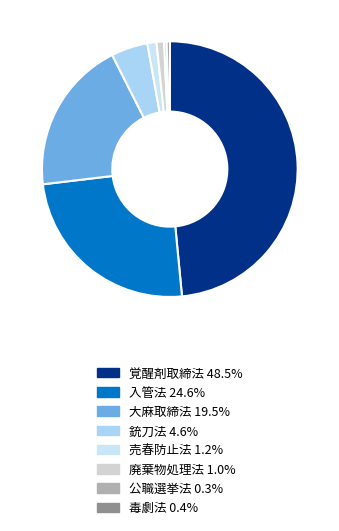

What is the ratio of the value at 入管法 to the value at 銃刀法?

5.3